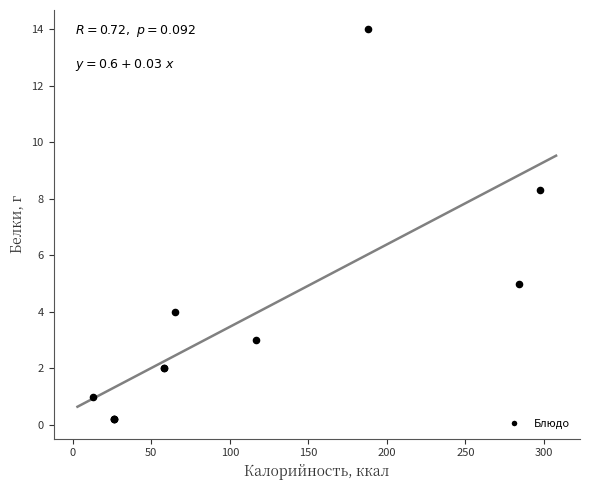

What Y value in the scatter plot is closest to 7?

8.3